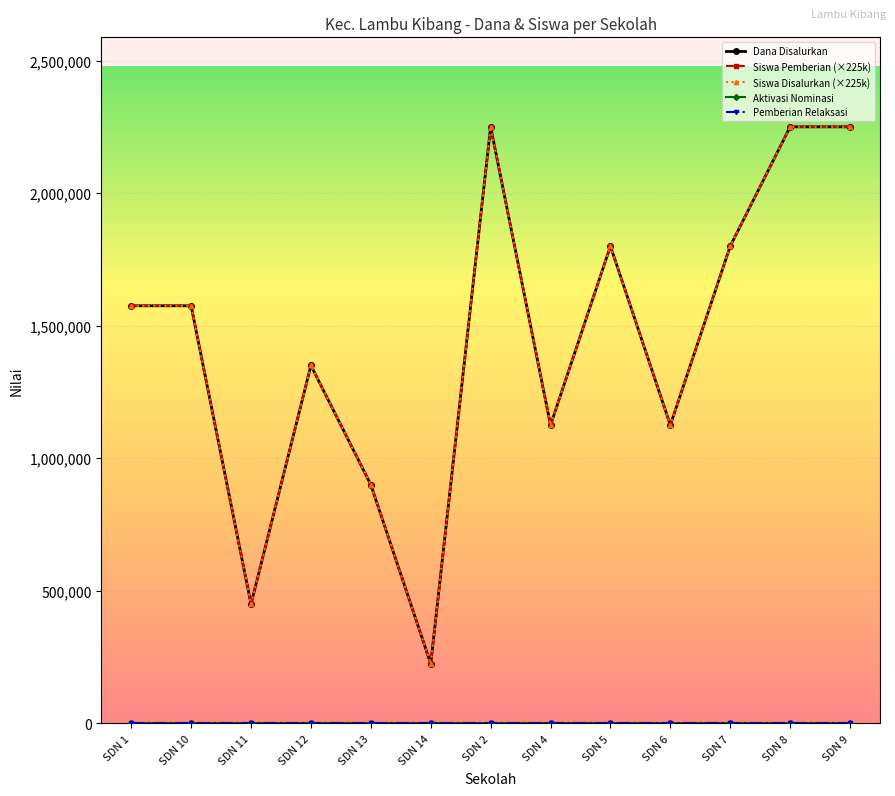

The Siswa Disalurkan (×225k) series shows 410328 at SDN 4. True or false?

False